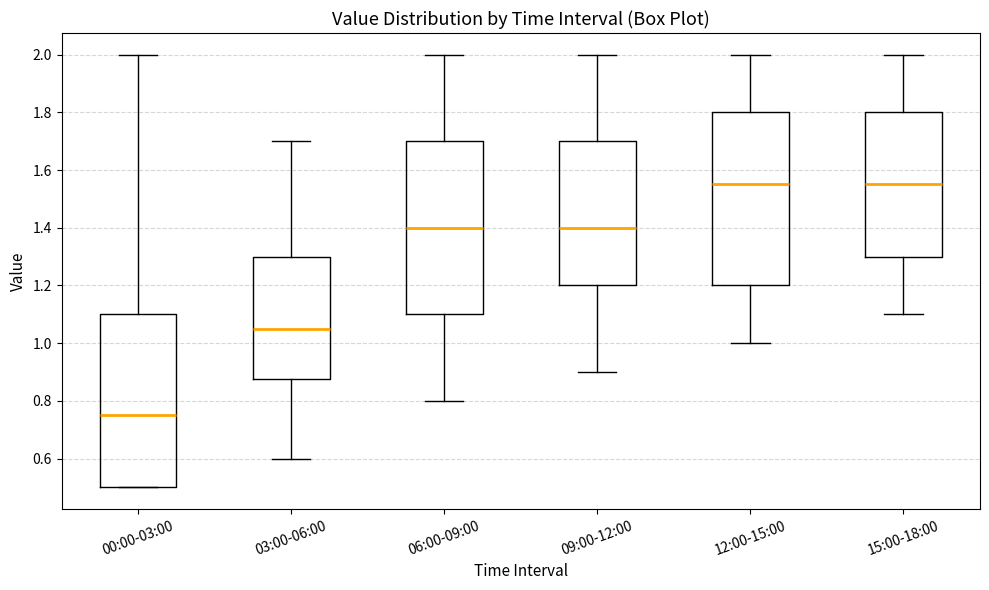

Where is the upper edge of the box for 09:00-12:00 on the y-axis? The values are not printed on the chart, so give them approximately, as read against the axis.

1.70